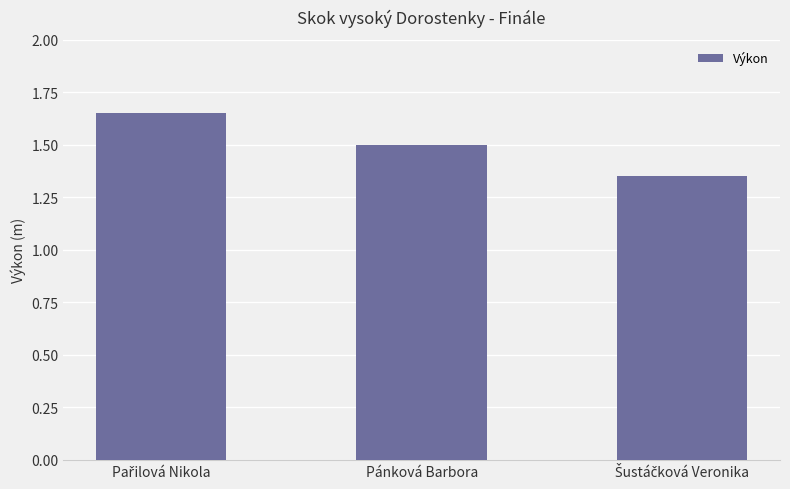

True or false: the data shows 1.5 at Pánková Barbora.

True